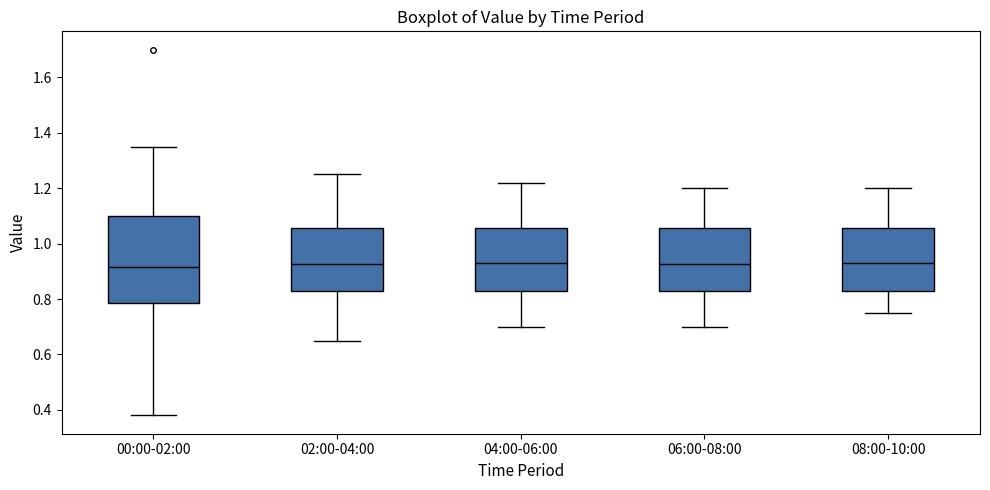

Reading left to right, transcribe this box plot: for each box, give where its median line is, the range the box spans, and where its two whiskers end, as read against the y-axis. The values are not printed on the chart, so give them approximately, as read against the axis.

00:00-02:00: median 0.92, box 0.78 to 1.10, whiskers 0.38 to 1.36
02:00-04:00: median 0.92, box 0.82 to 1.06, whiskers 0.66 to 1.26
04:00-06:00: median 0.94, box 0.82 to 1.06, whiskers 0.70 to 1.22
06:00-08:00: median 0.92, box 0.82 to 1.06, whiskers 0.70 to 1.20
08:00-10:00: median 0.94, box 0.84 to 1.06, whiskers 0.76 to 1.20